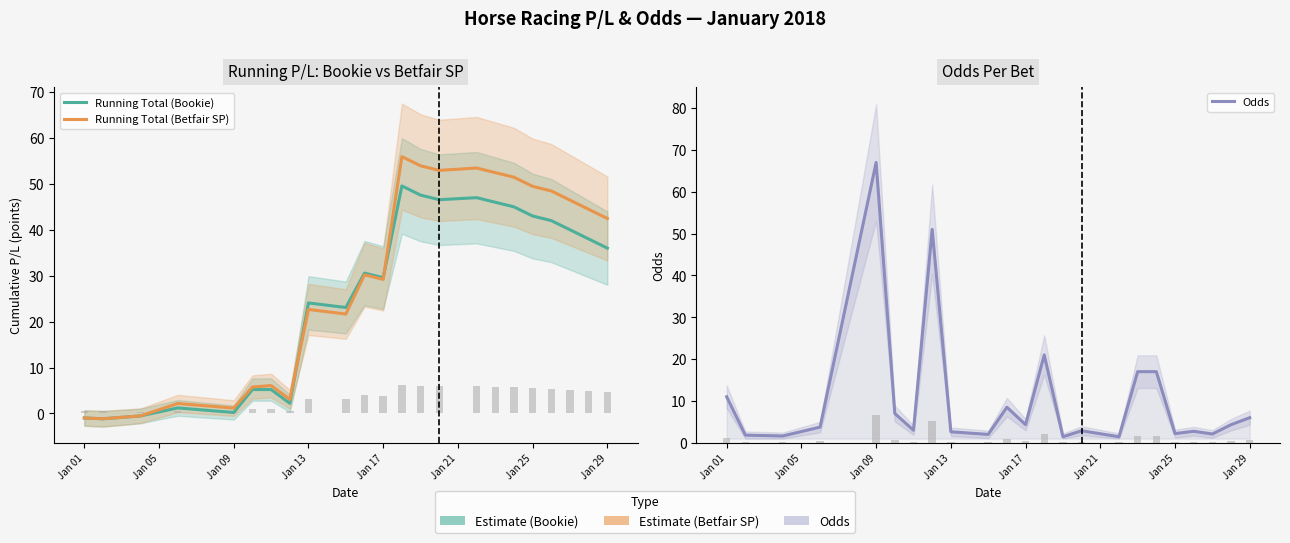

Is it true that Odds equals 11.0 at Jan 01?

True